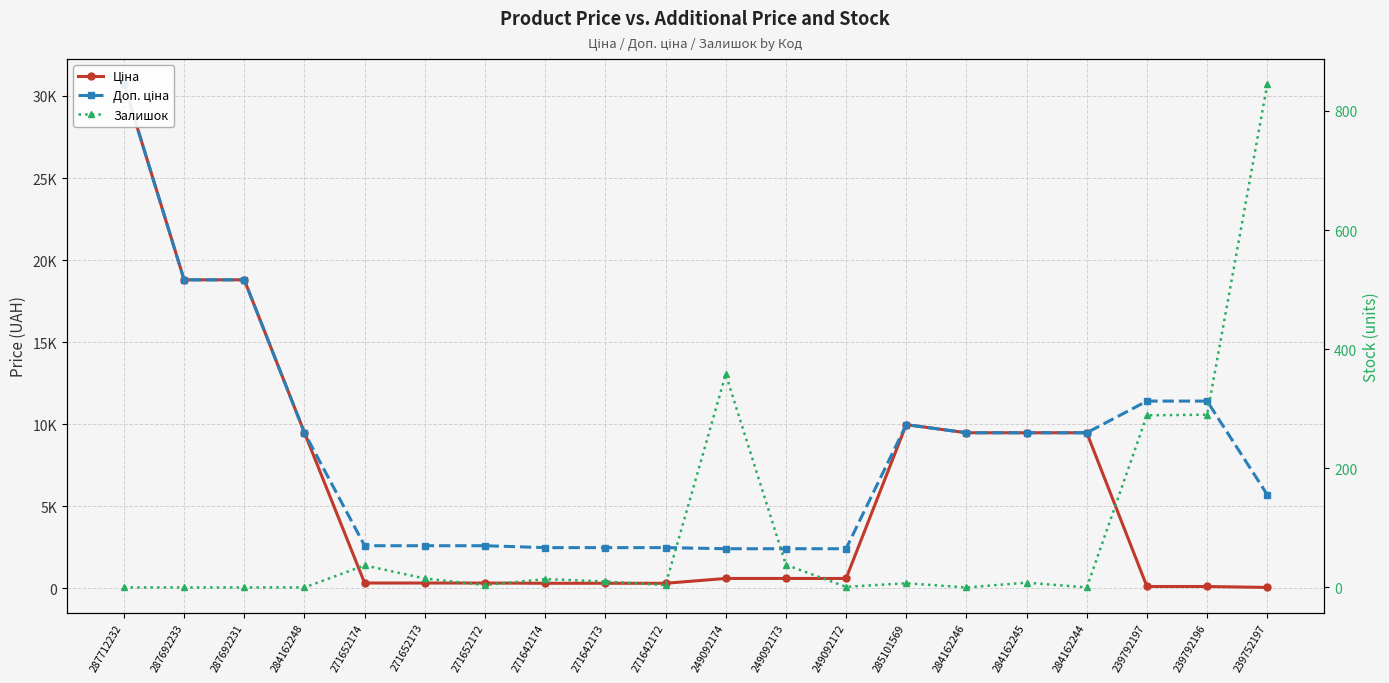

Which category has the highest value across all series?

287712232